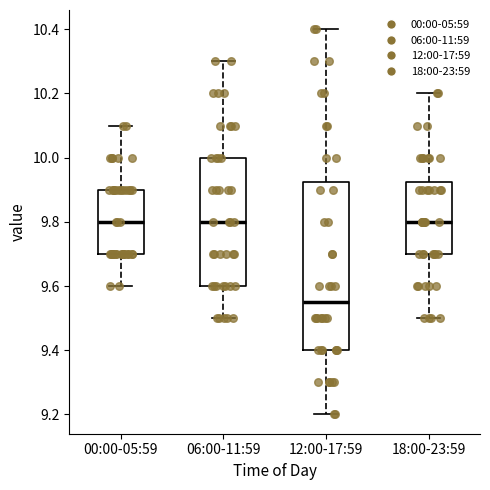

Comparing the boxes themselves (not the whiskers), which one is the tallest?

12:00-17:59